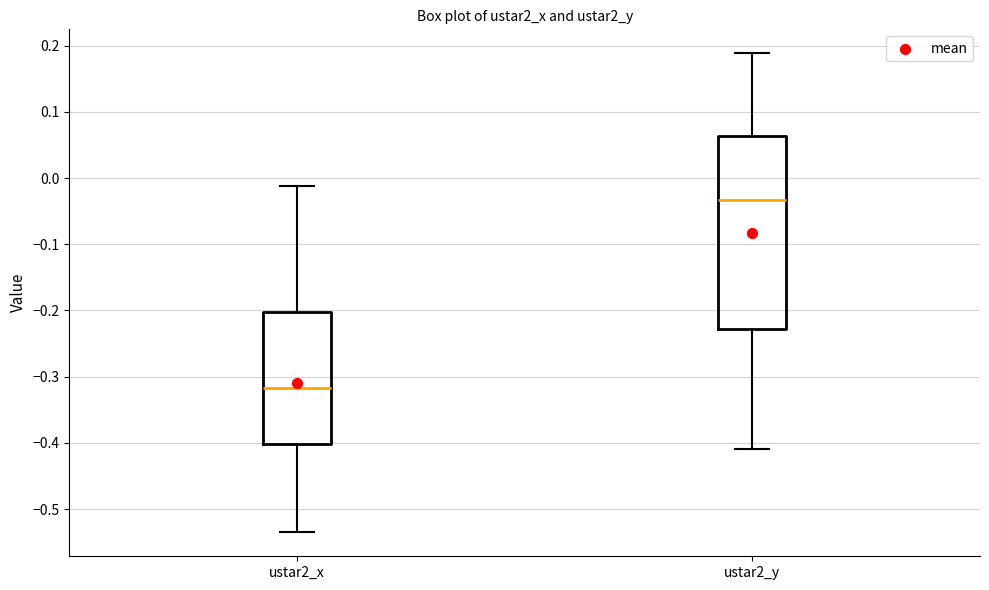

Which box's median line is the lowest?

ustar2_x